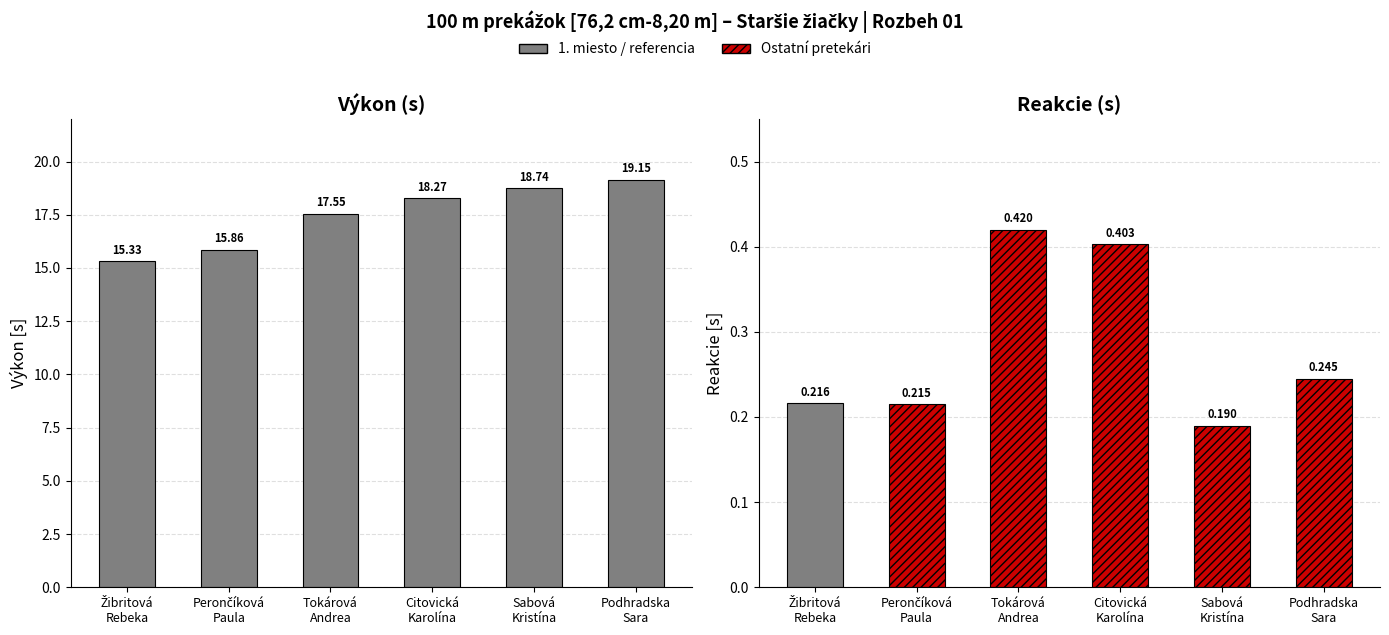

What is the label of the 4th bar from the left?

Citovická
Karolína